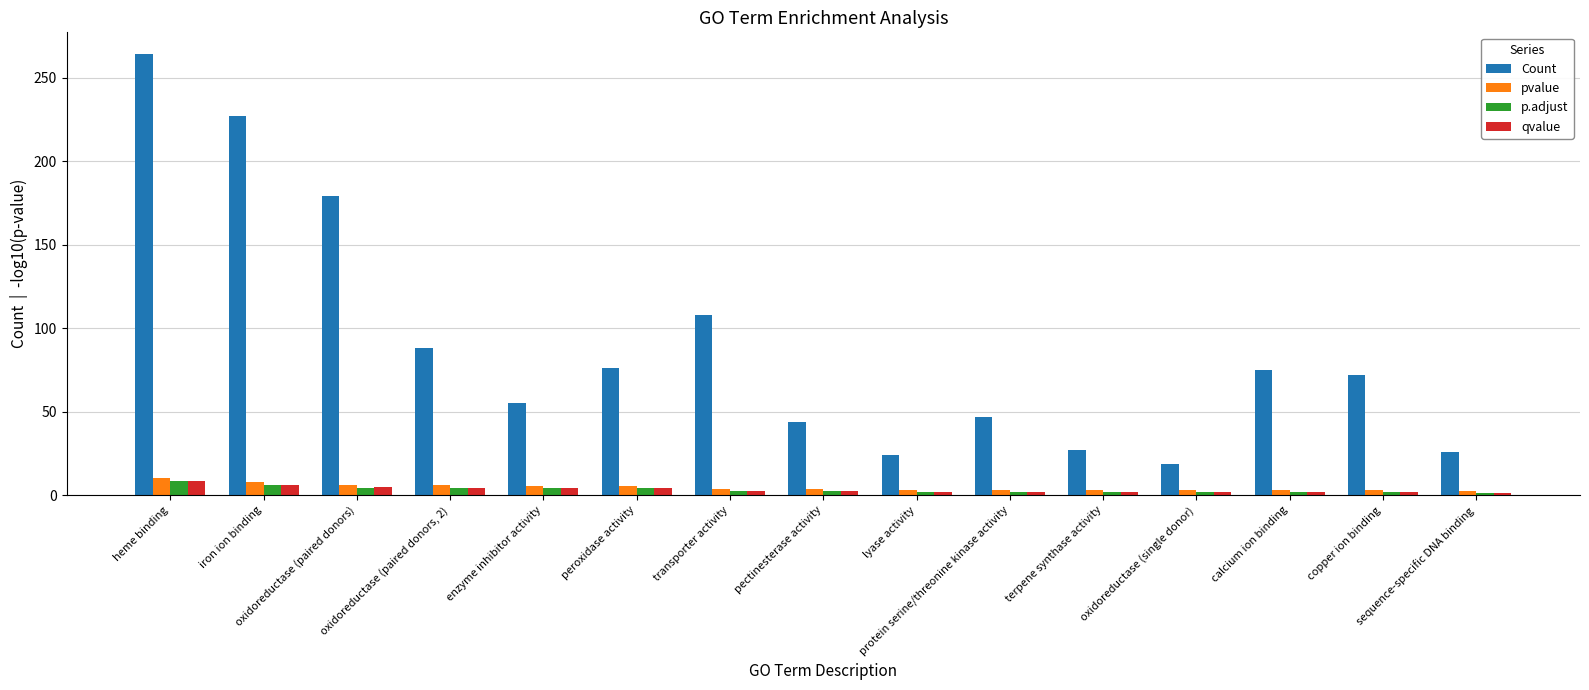

At which label does Count first exceed 72?

heme binding